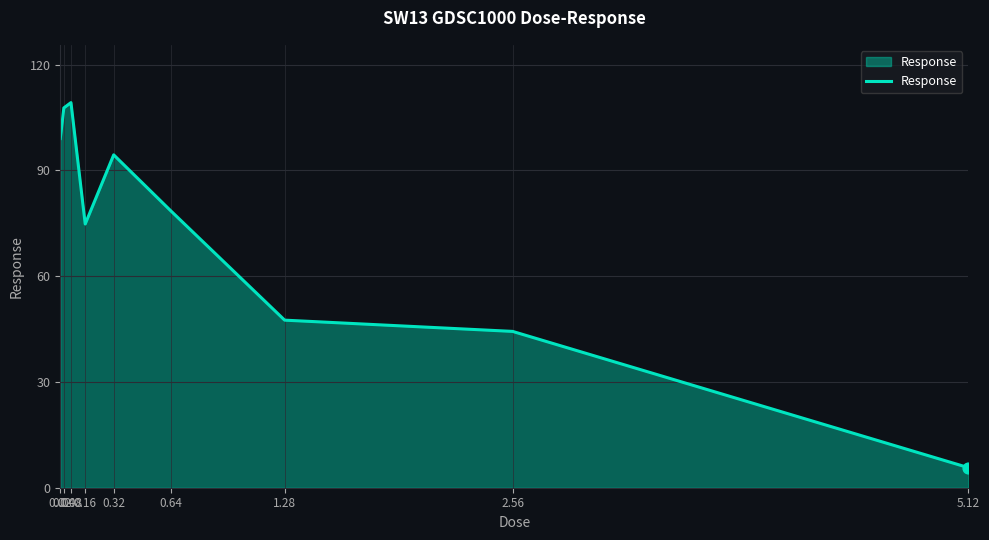

What is the change in value from 0.04 to 1.28?

-60.2